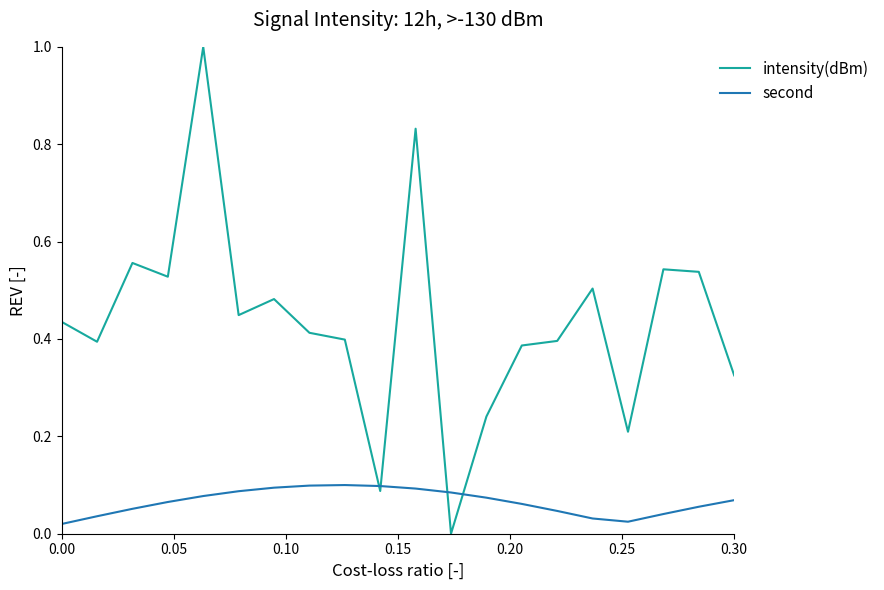

How many times do intensity(dBm) and second cross each other?

4